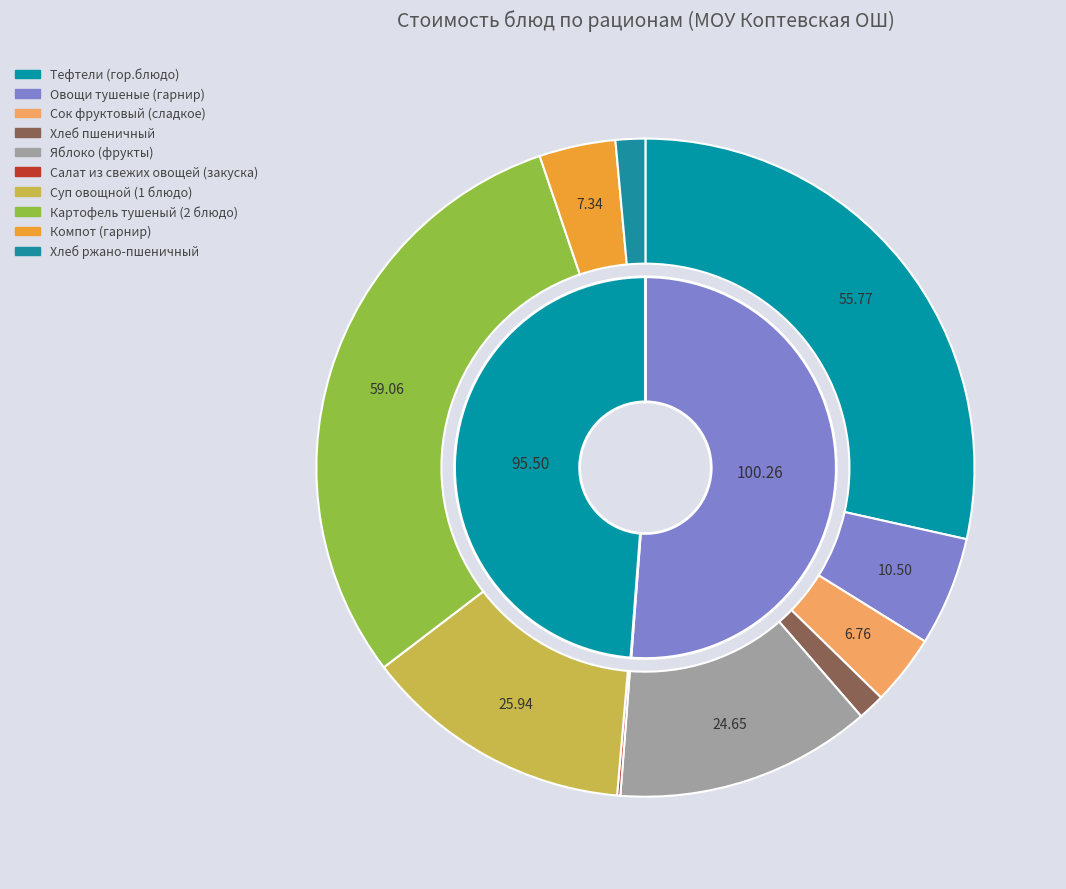

Combined, what portion of the pie is Компот (гарнир) and Овощи тушеные (гарнир)?

9.1%